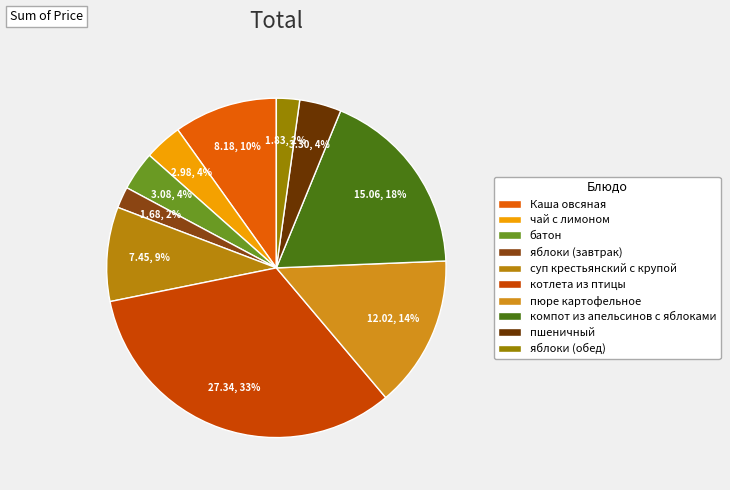

Which category has the biggest portion of the pie?

котлета из птицы